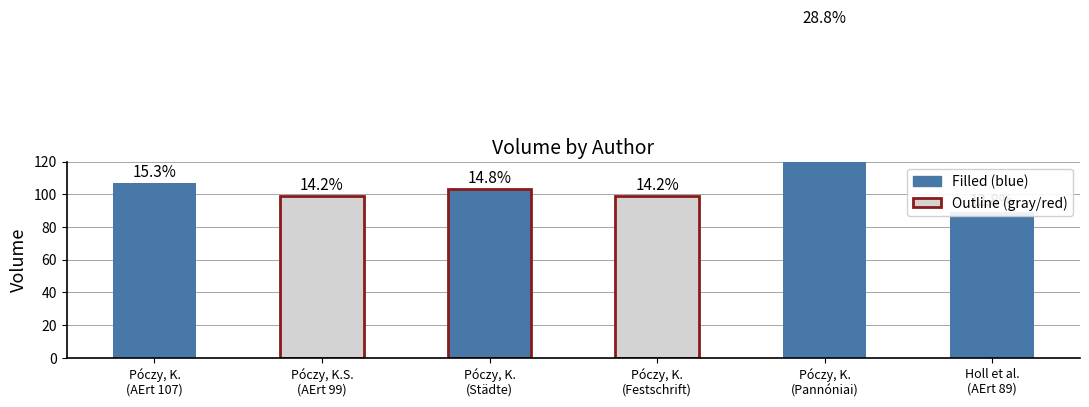

What is the difference between the maximum and second lowest values?

102